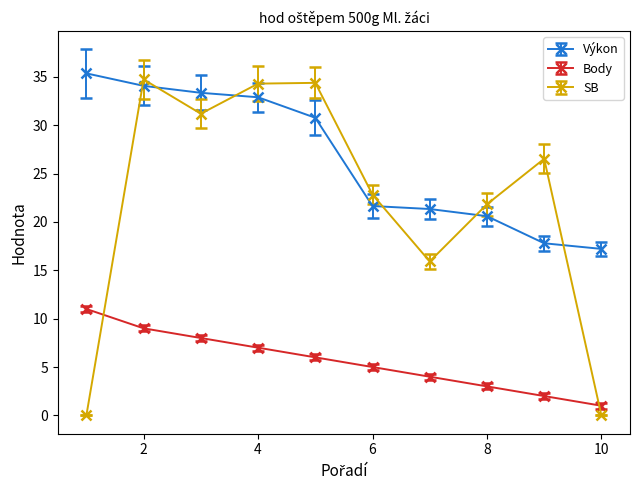

What is the sum of all SB values?

221.6